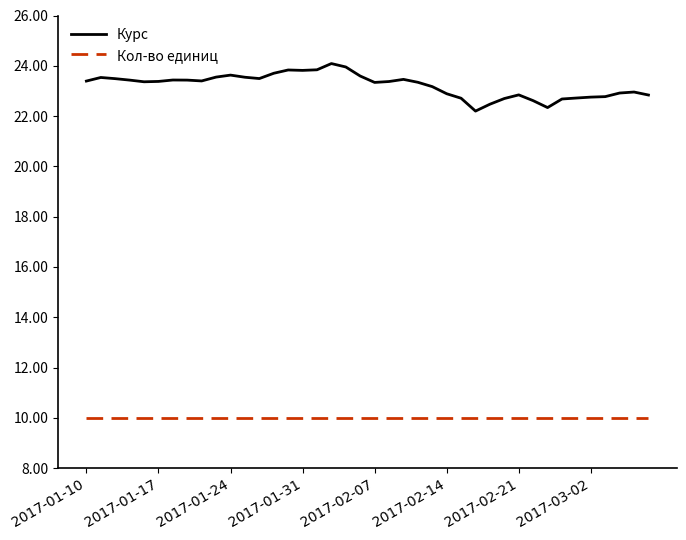

What is the lowest value of the Курс series?

22.2